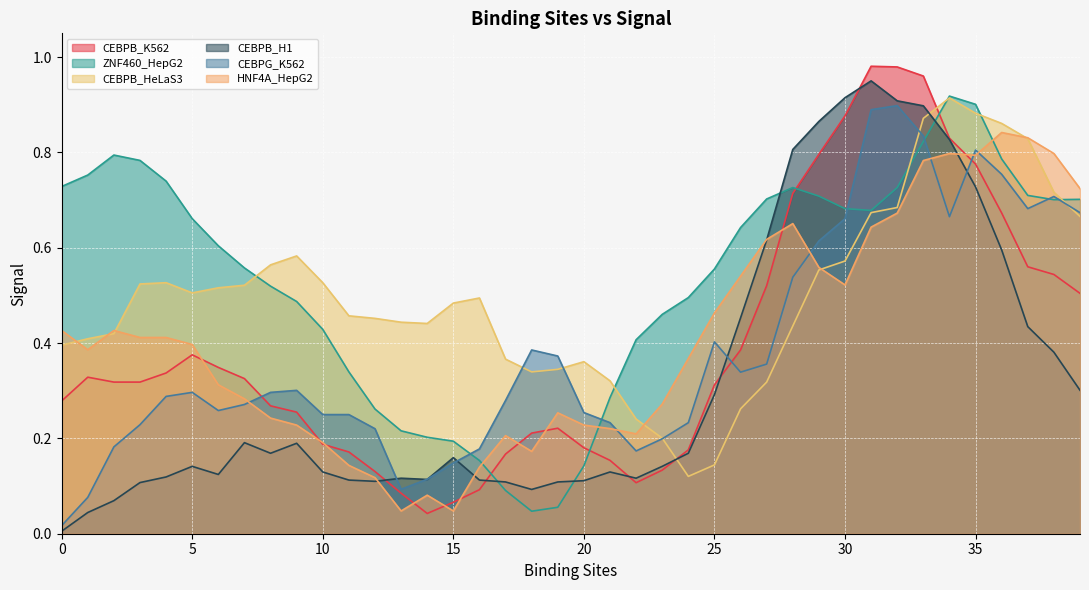

What is the value of the CEBPB_HeLaS3 point at the 28th from the left?

0.3